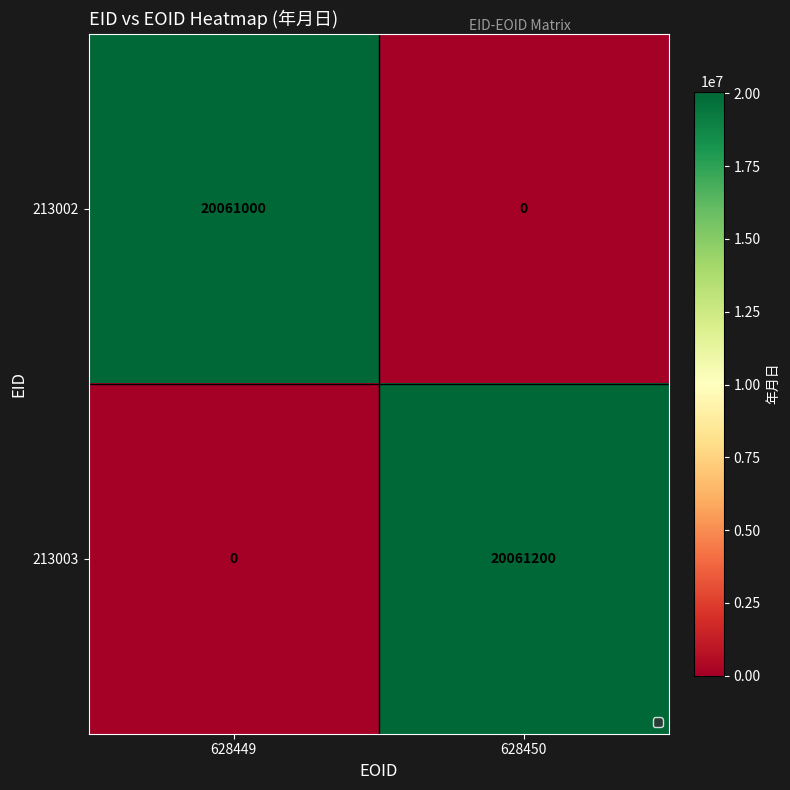

Which series has the largest range (max minus min)?

213003